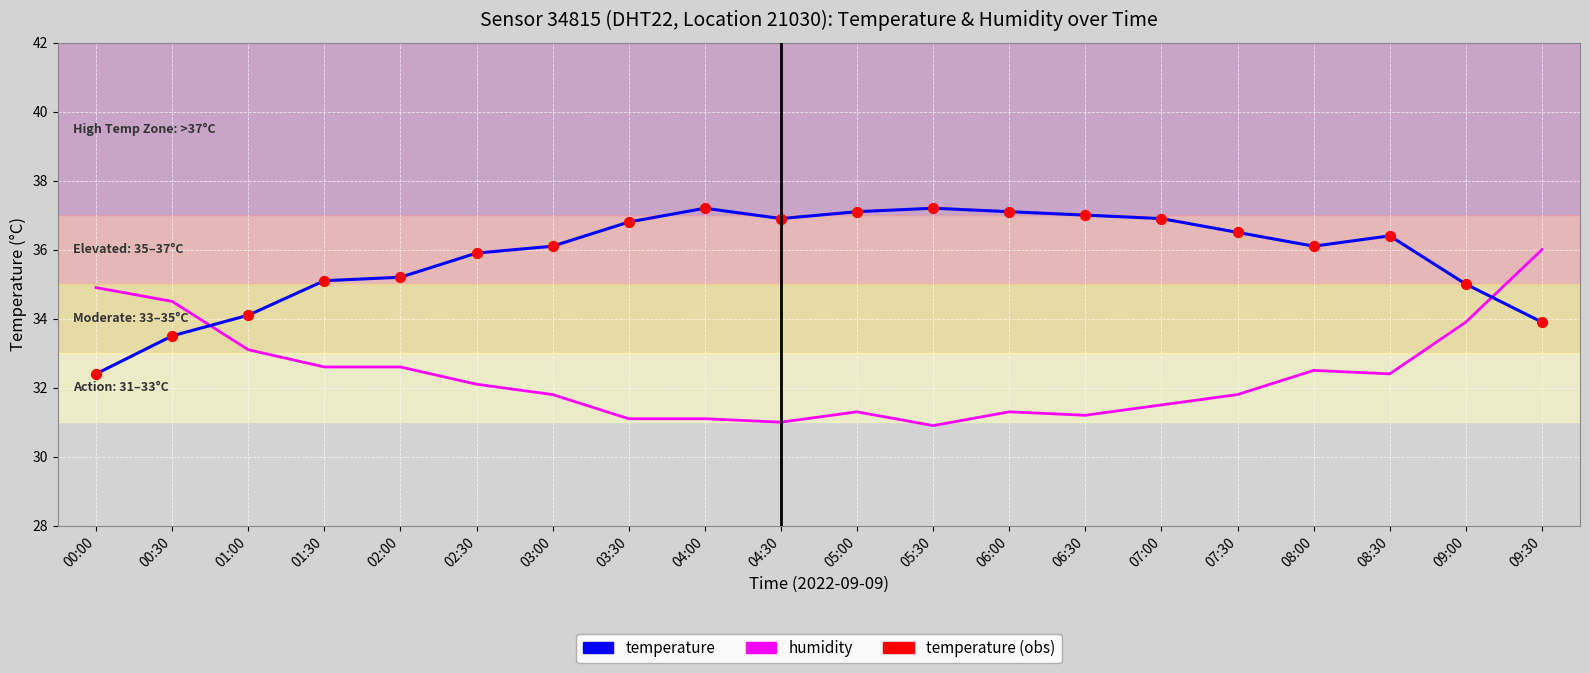

At which category is the sum across all series the highest?

09:30